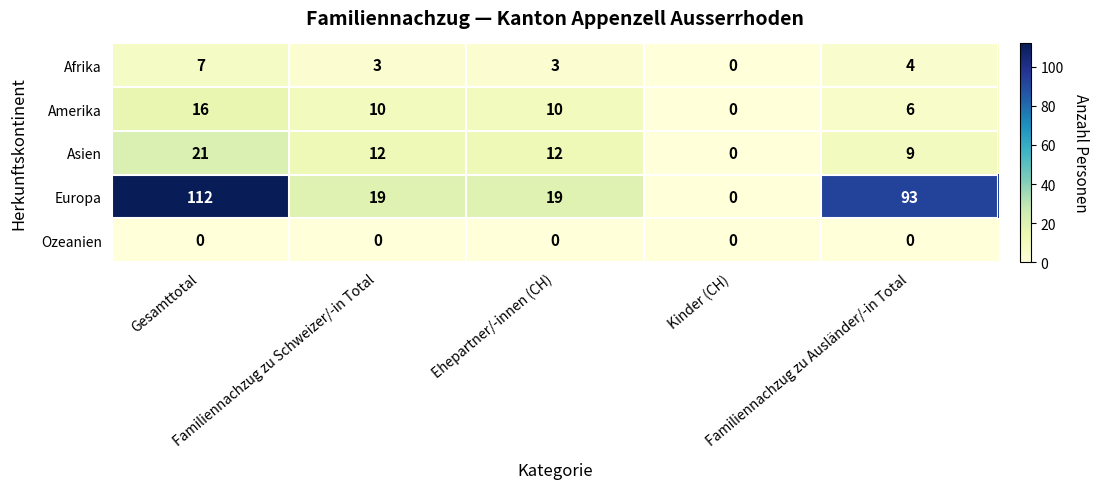

Which series has the largest range (max minus min)?

Europa